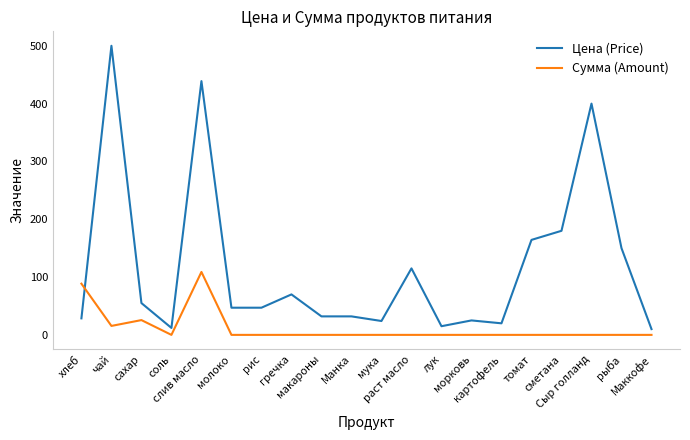

What is the greatest value displayed?

500.0